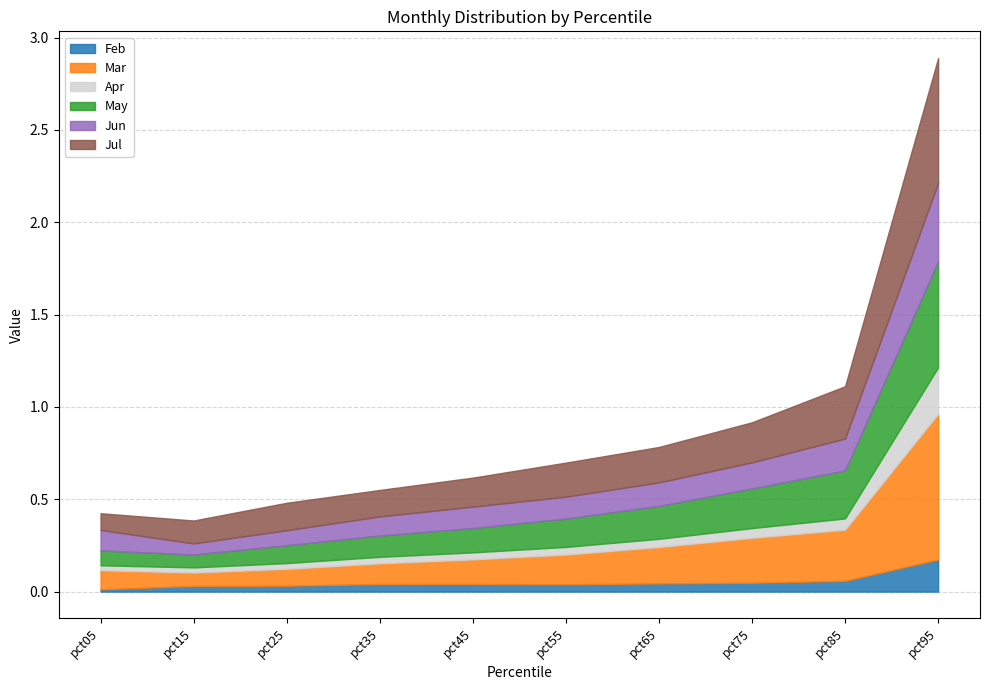

True or false: Apr has more than 2 interior local peaks.

False